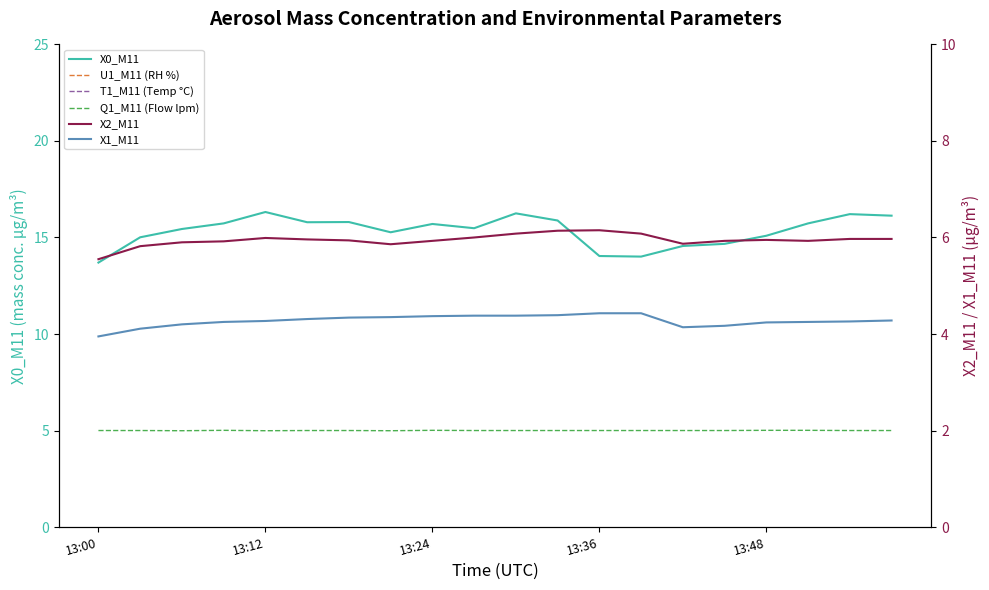

Is it true that X2_M11 equals 10.5 at 13:24?

False